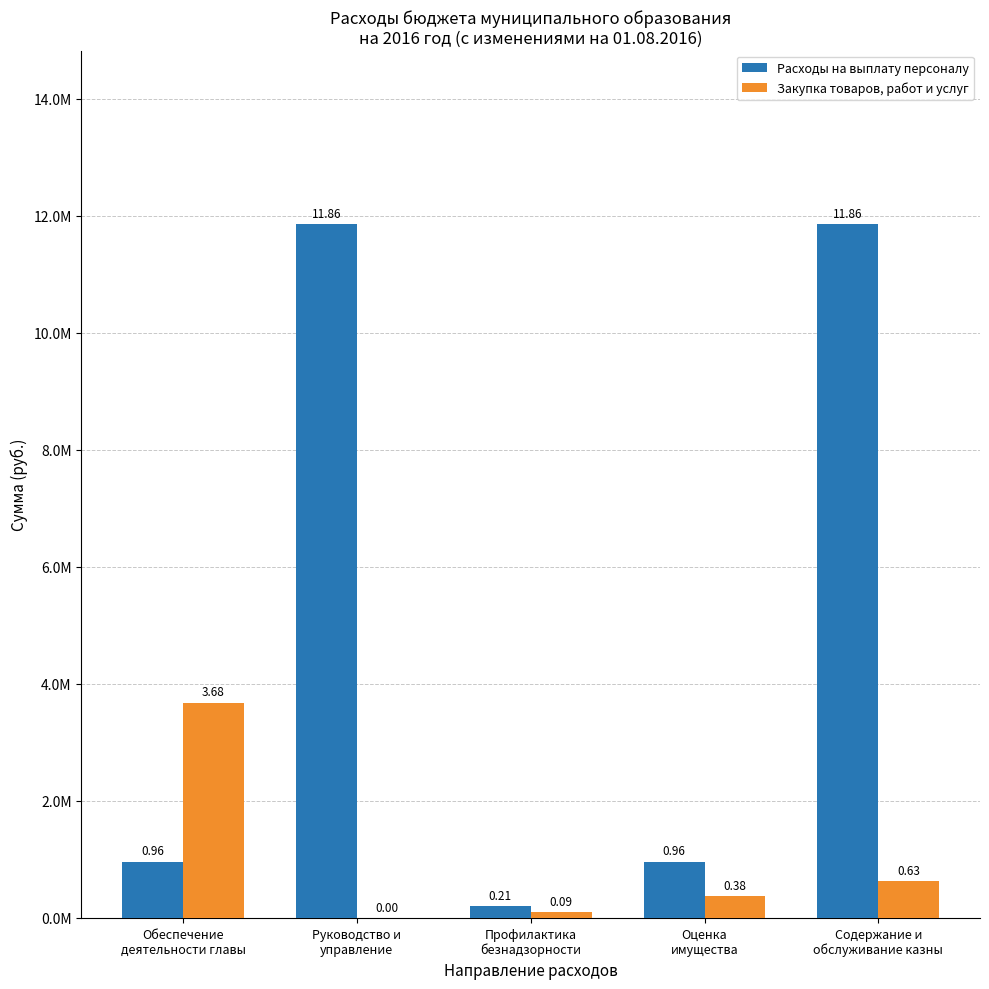

Does the chart contain stacked bars?

No